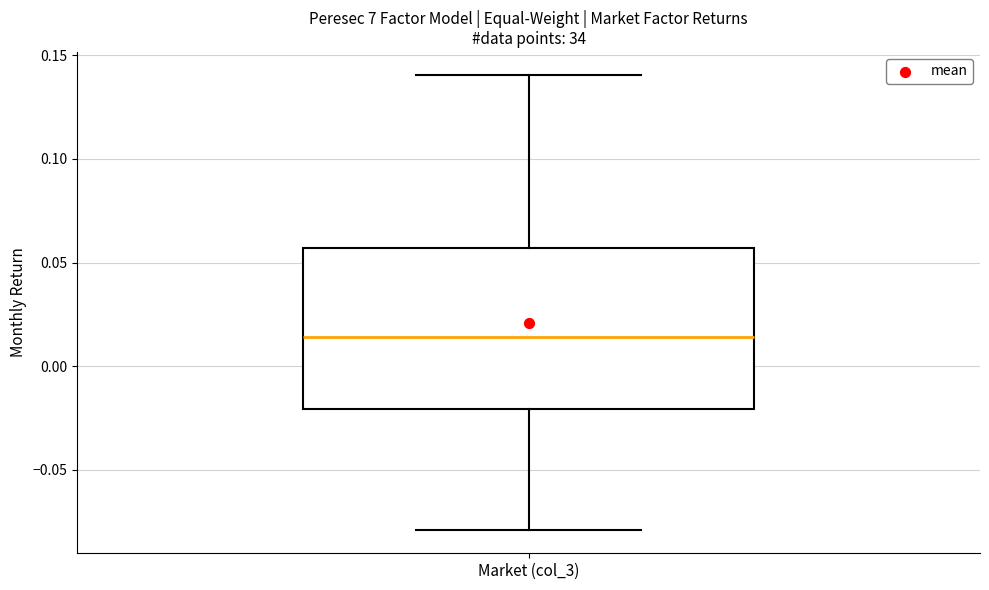

Read this box plot against the y-axis: the position of the median line, the range covered by the box, and the ends of both whiskers. The values are not printed on the chart, so give them approximately, as read against the axis.

median 0.015, box -0.020 to 0.055, whiskers -0.080 to 0.140